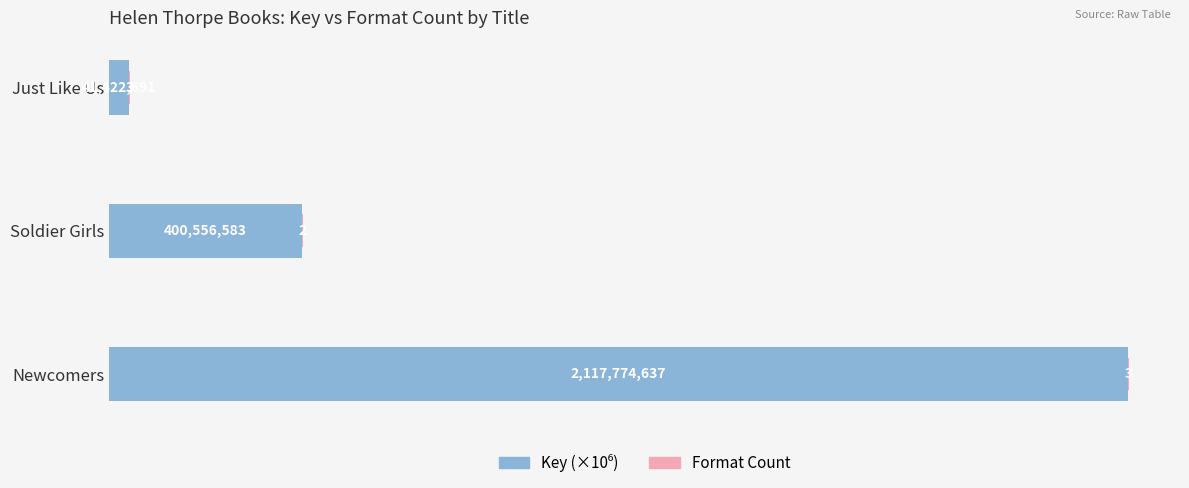

At which category is the sum across all series the highest?

Newcomers